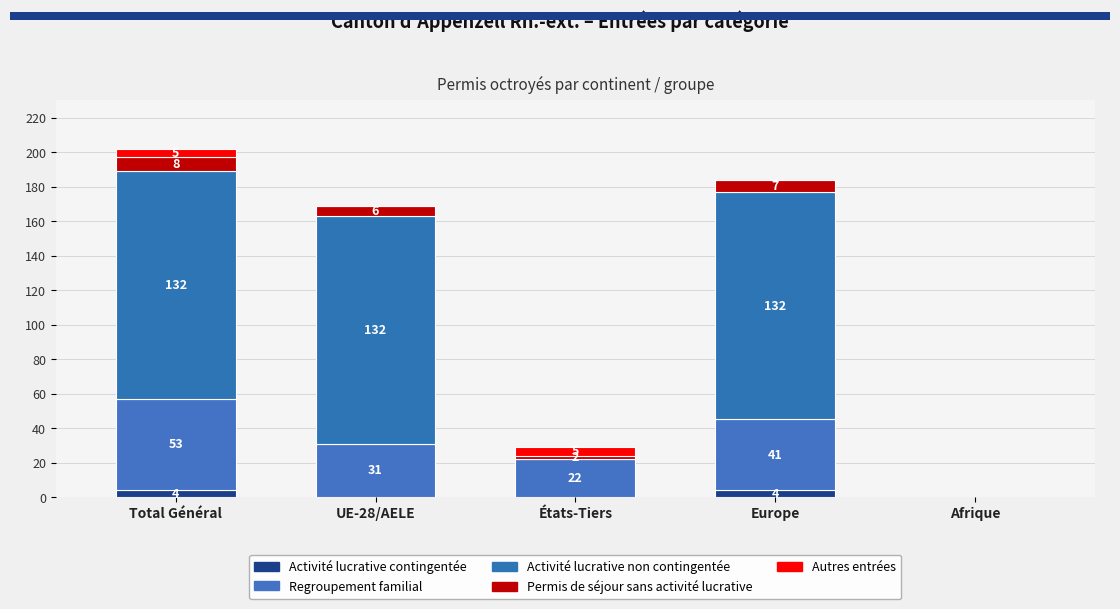

Which series has the widest spread of values?

Activité lucrative non contingentée